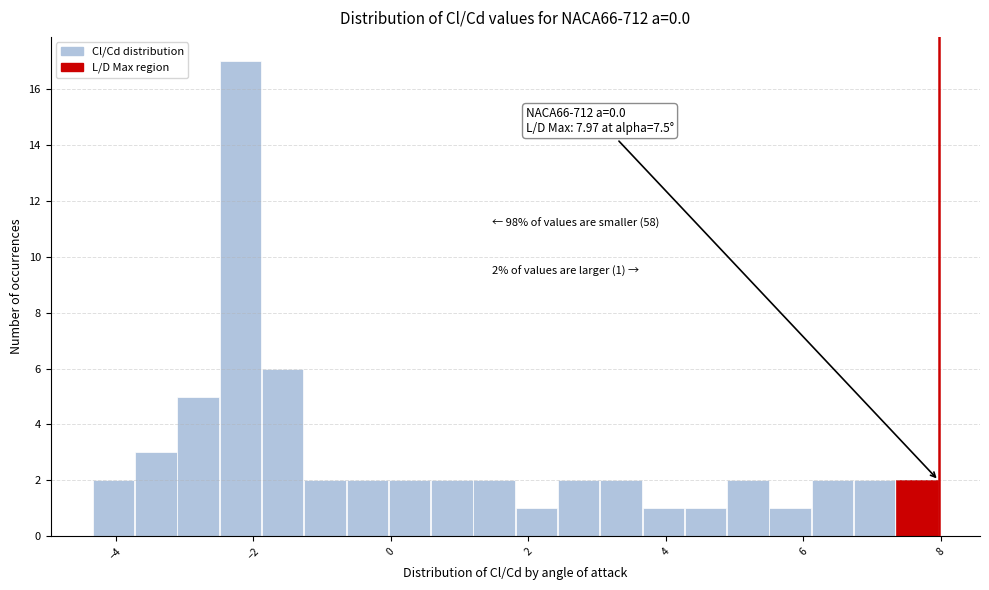

Read against the x-axis, roughly where is the centre of the tallest bar?

-2.2